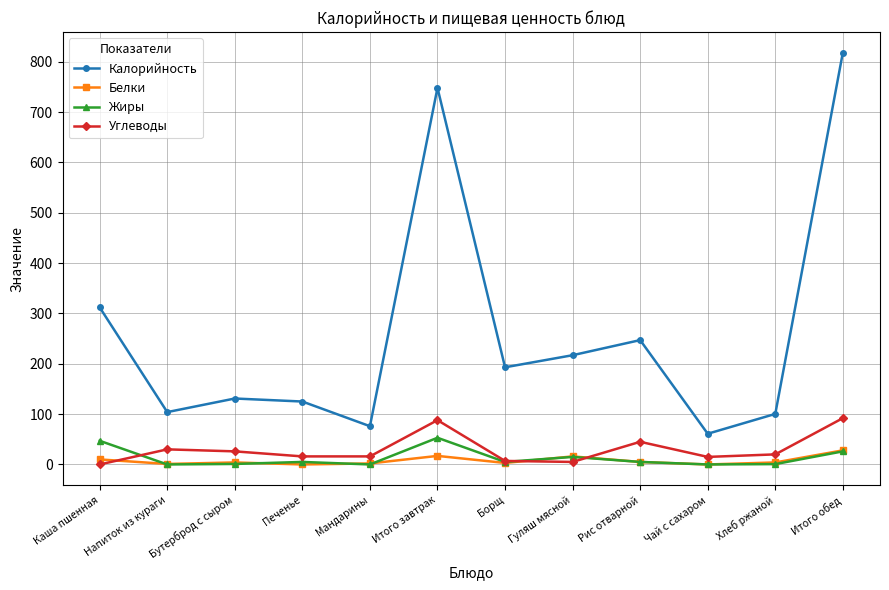

Which series has the largest total across all categories?

Калорийность